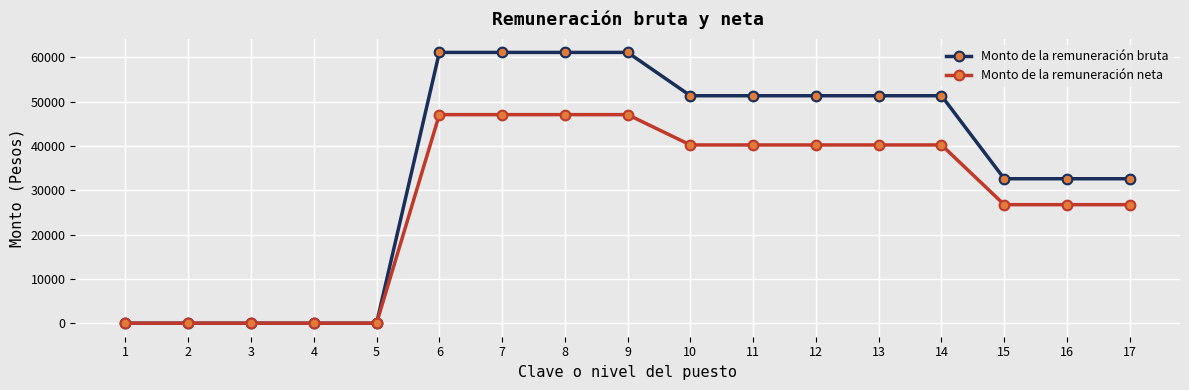

Rank the series by their maximum value, from highest to lowest.

Monto de la remuneración bruta, Monto de la remuneración neta